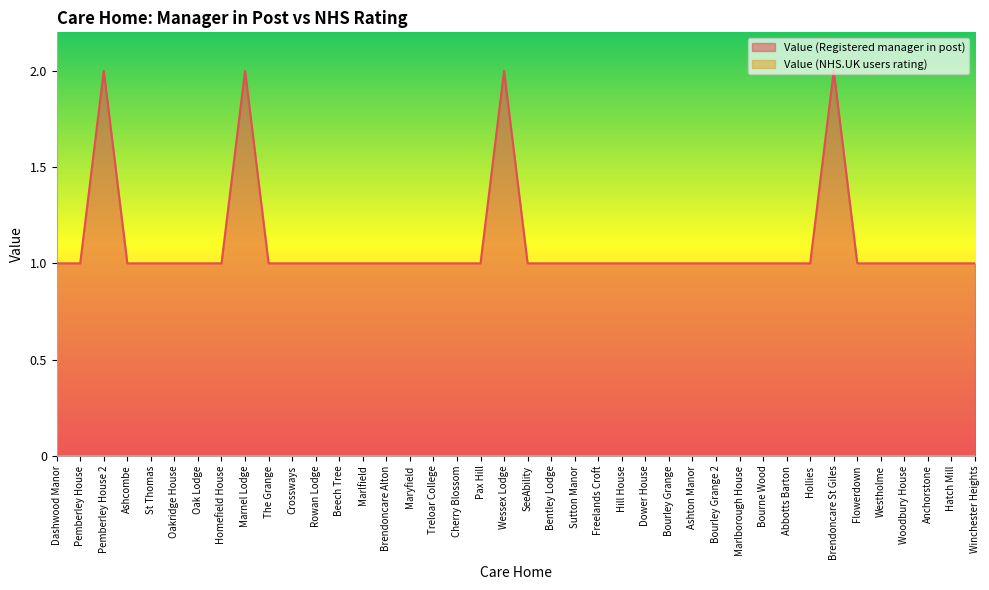

What is the value of the 3rd point from the left?

2